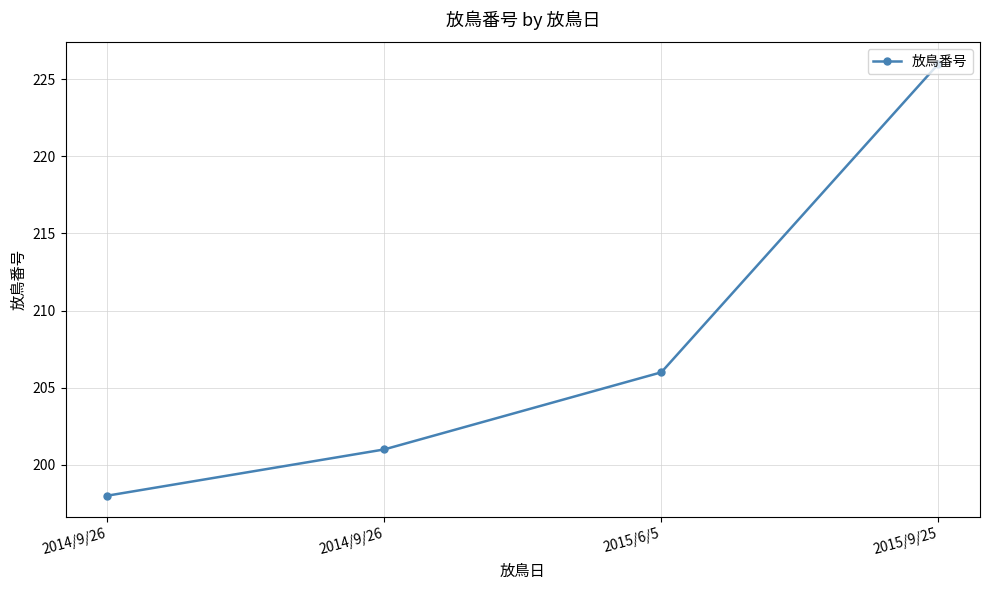

Is this an area chart (filled region under the line)?

No